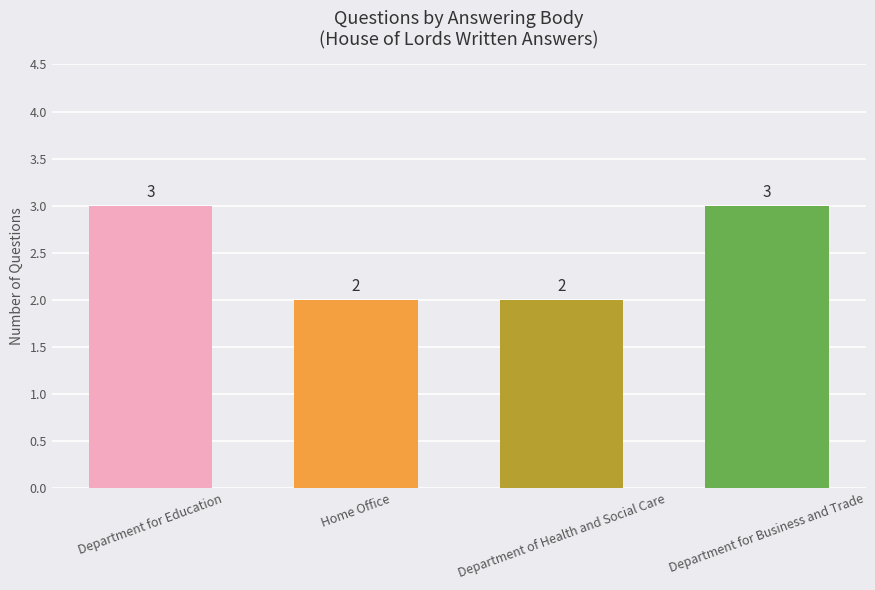

True or false: the data shows 1 at Department of Health and Social Care.

False